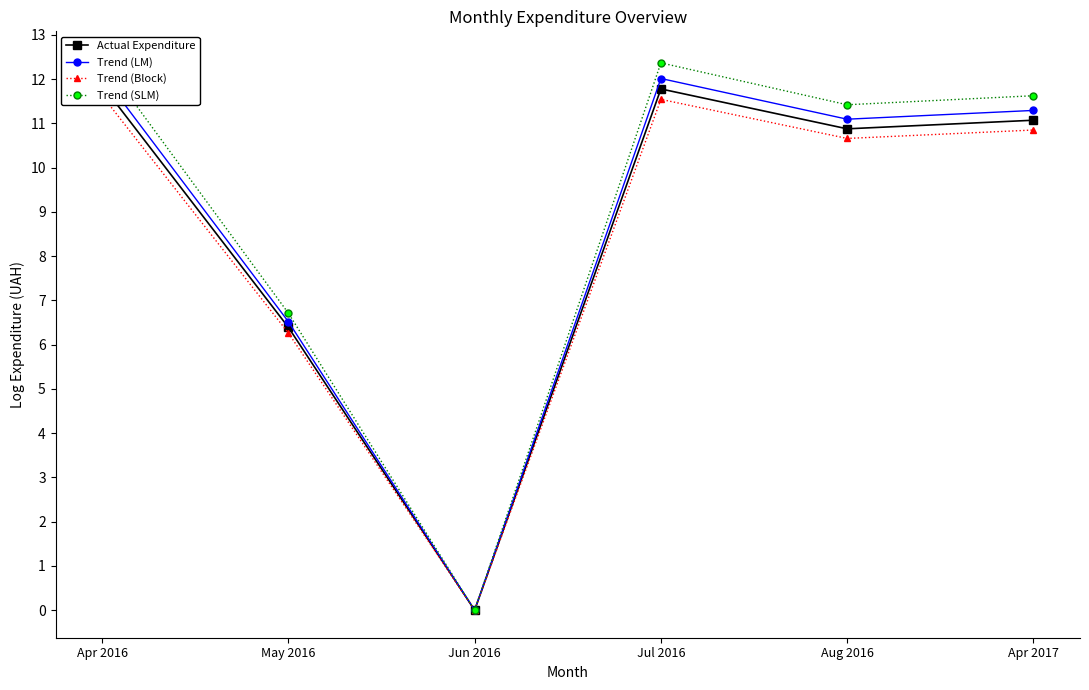

Rank the series by their average value, from highest to lowest.

Trend (SLM), Trend (LM), Actual Expenditure, Trend (Block)